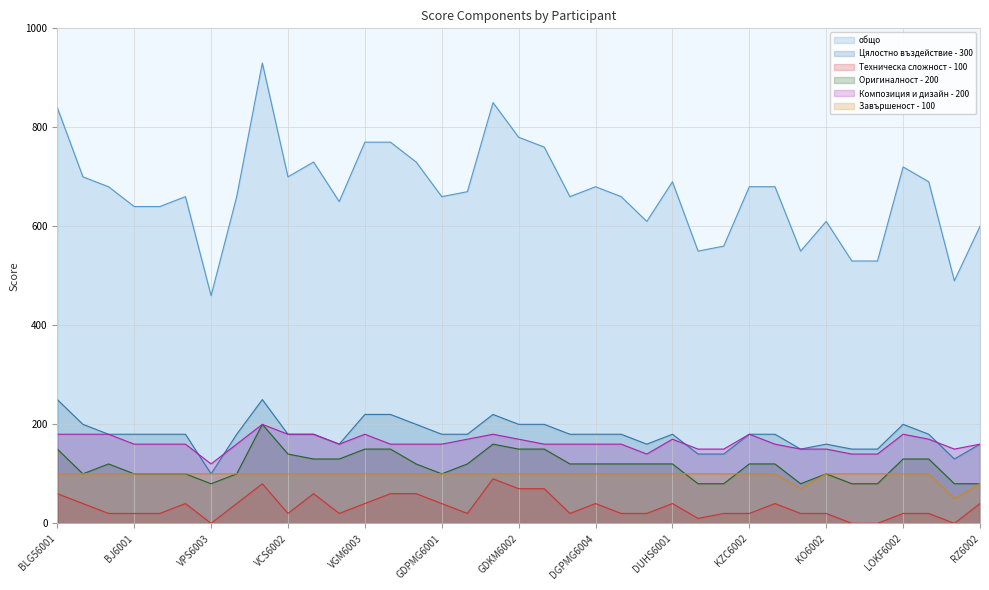

Which category has the highest value in the Оригиналност - 200 series?

VCS6001